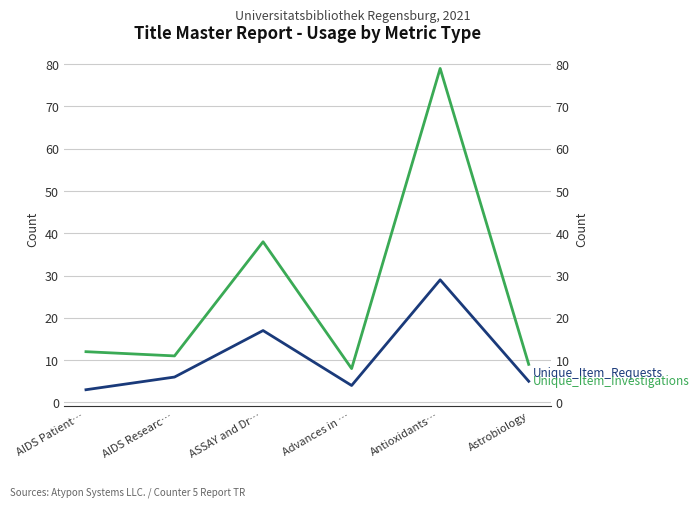

At which category does Unique_Item_Requests reach its first local valley?

Advances in …